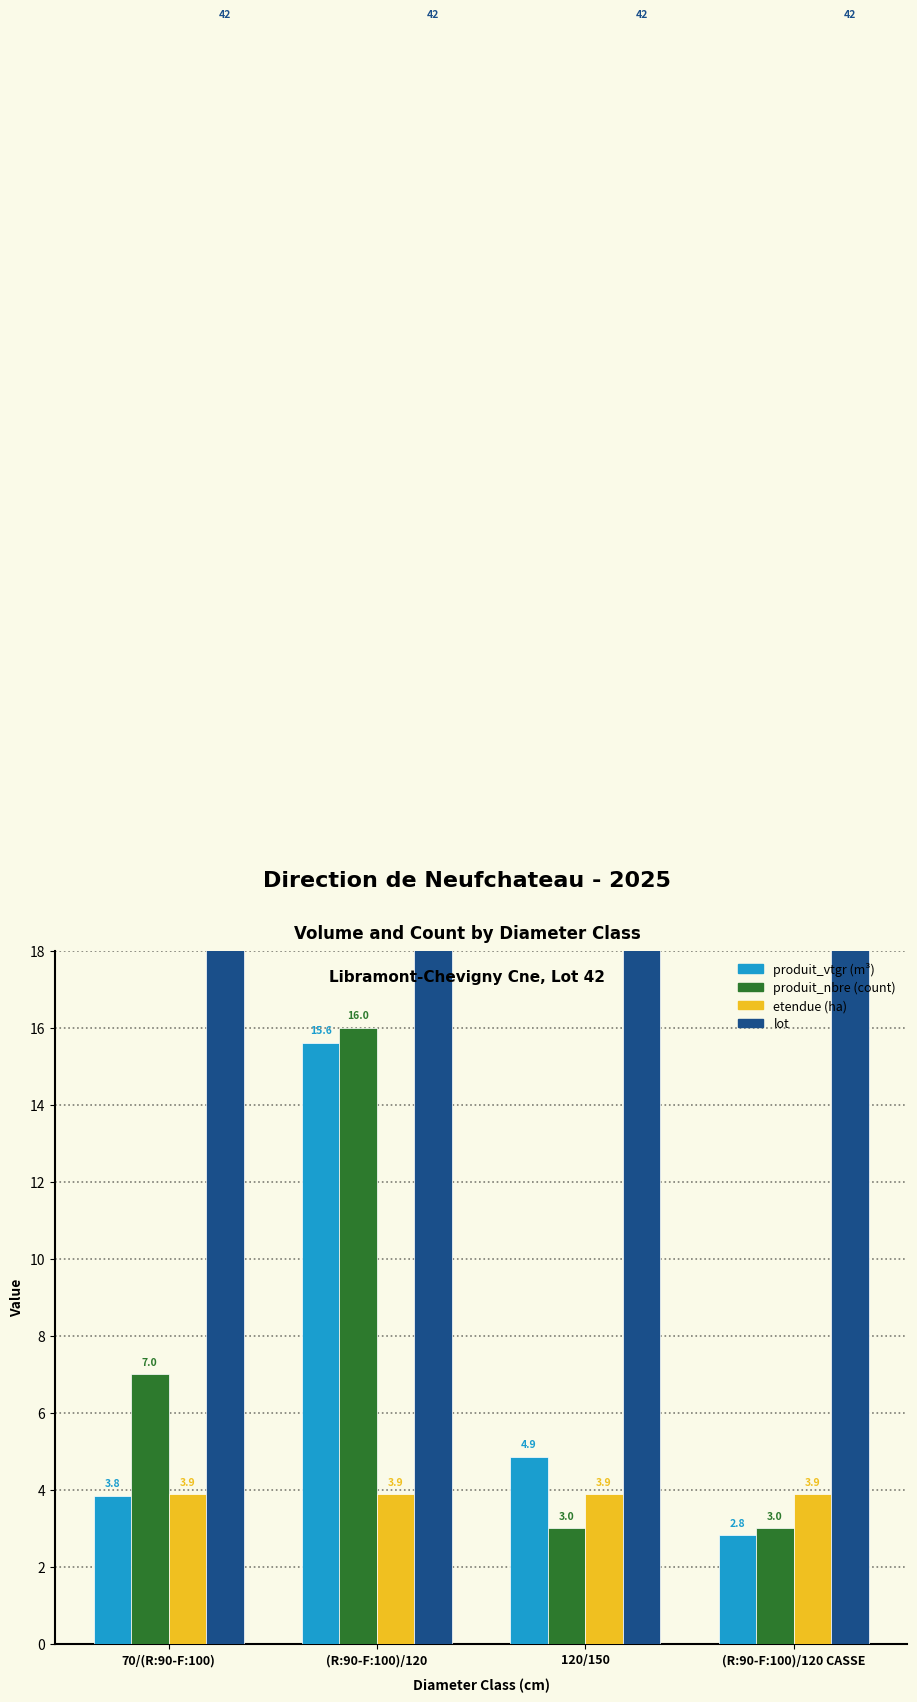

How many data points in produit_nbre are above 7?

1